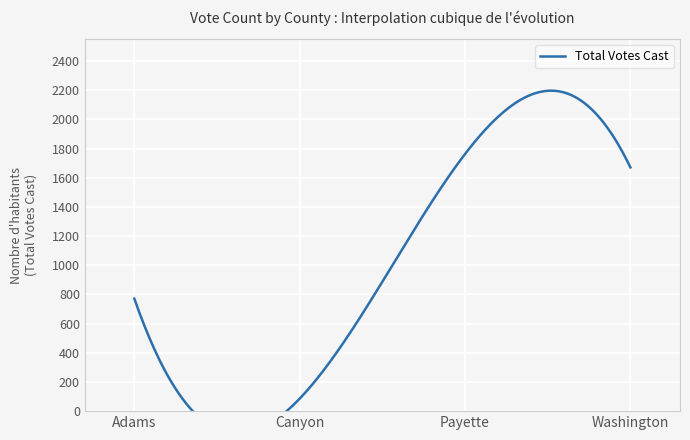

What position from the left is Canyon?

2